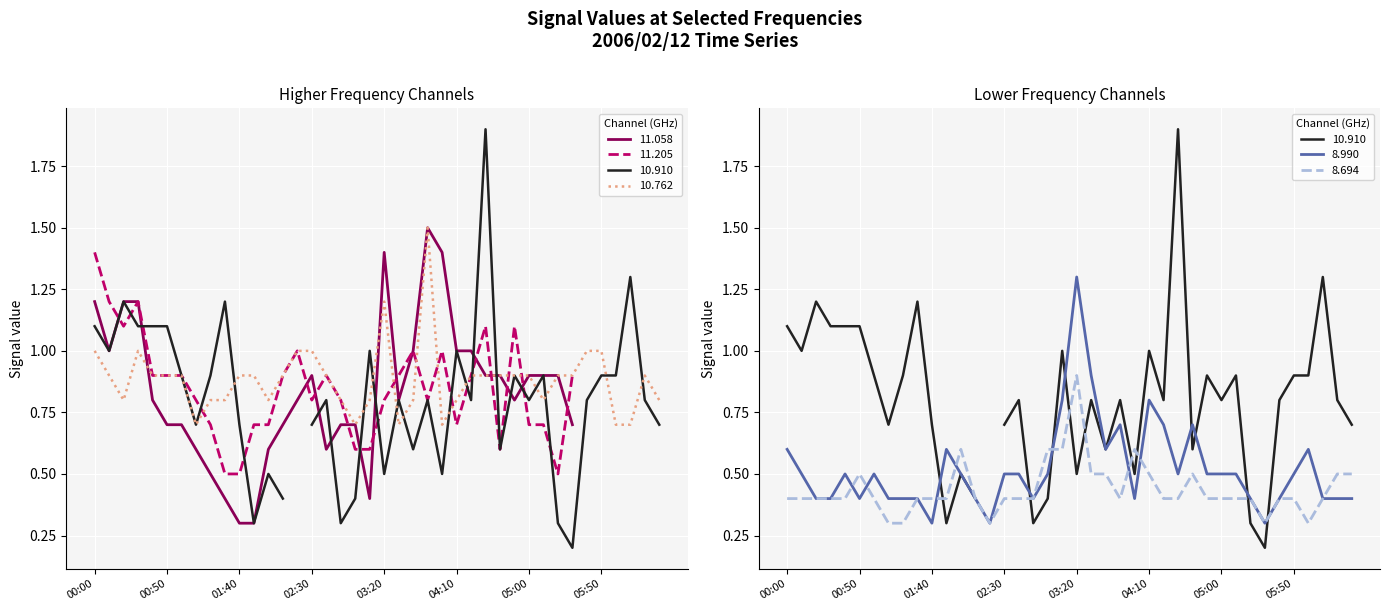

What is the value of the 10.762 point at the 34th from the left?

0.9